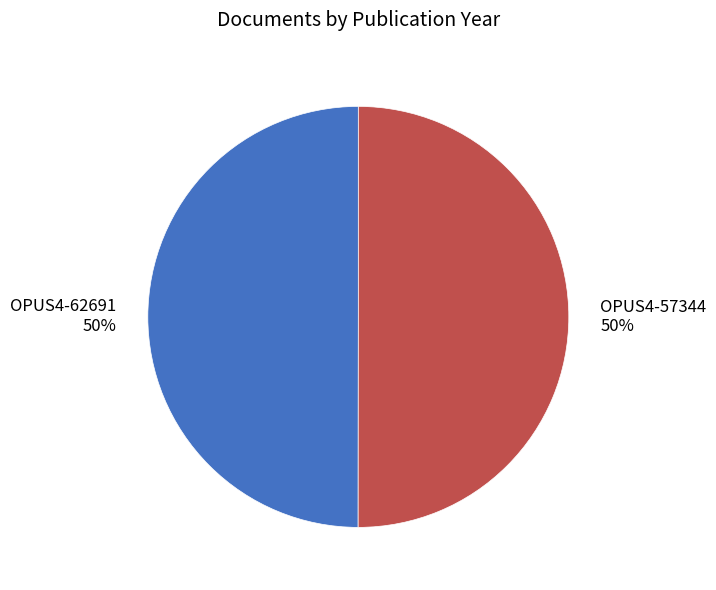

Count the number of slices in the pie.

2